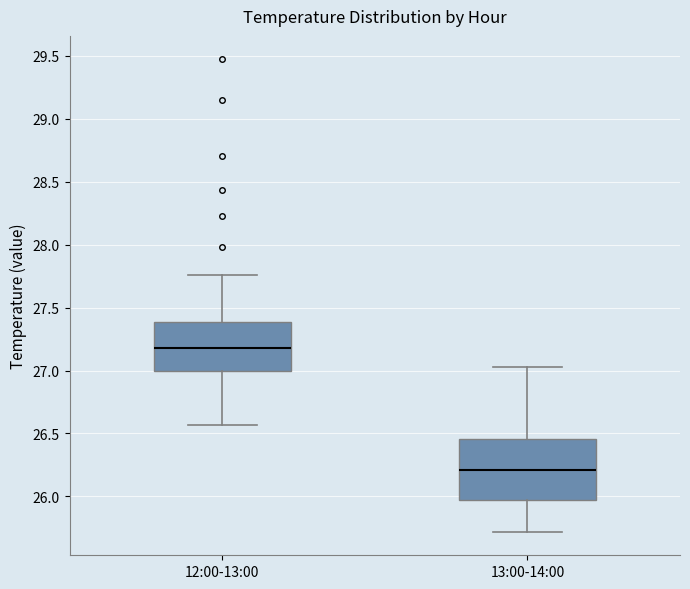

Reading left to right, read every box against the y-axis: the position of its median line, the range the box covers, and the ends of its whiskers. The values are not printed on the chart, so give them approximately, as read against the axis.

12:00-13:00: median 27.20, box 27.00 to 27.40, whiskers 26.55 to 27.75
13:00-14:00: median 26.20, box 25.95 to 26.45, whiskers 25.70 to 27.05